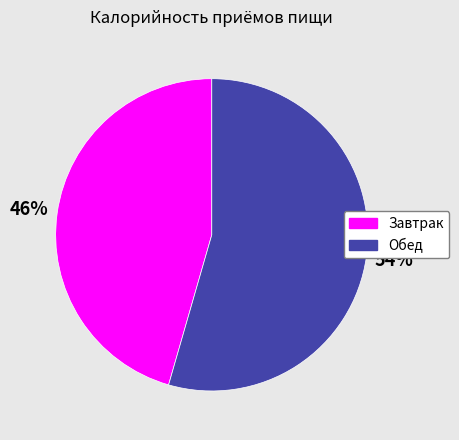

Approximately how many times larger is the value at Обед compared to Завтрак?

1.2